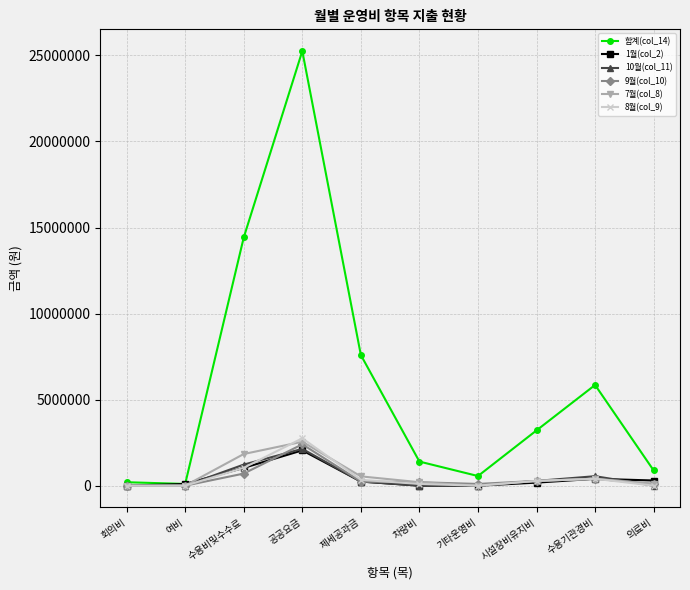

What is the total value across all series at 회의비?

200000